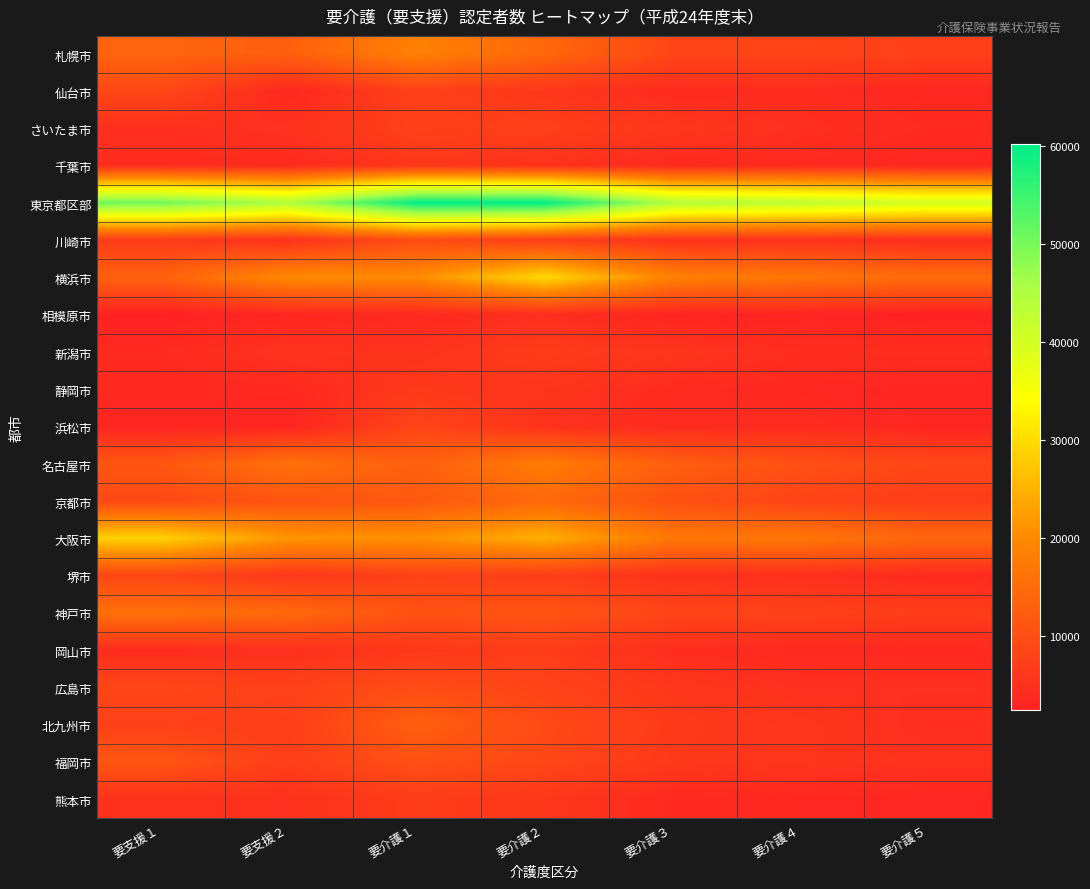

Reading right to left, list all the values displayed in this chart.

札幌市: 要介護５=7629	要介護４=8412	要介護３=8585	要介護２=14373	要介護１=18591	要支援２=12963	要支援１=13665
仙台市: 要介護５=3530	要介護４=4395	要介護３=4215	要介護２=6028	要介護１=7730	要支援２=3599	要支援１=8912
さいたま市: 要介護５=4028	要介護４=4874	要介護３=5963	要介護２=7414	要介護１=7676	要支援２=5141	要支援１=4773
千葉市: 要介護５=3408	要介護４=3970	要介護３=4067	要介護２=5299	要介護１=6123	要支援２=4063	要支援１=4376
東京都区部: 要介護５=40185	要介護４=42988	要介護３=44531	要介護２=60208	要介護１=60112	要支援２=44774	要支援１=50928
川崎市: 要介護５=4591	要介護４=5120	要介護３=5270	要介護２=7251	要介護１=9563	要支援２=5192	要支援１=6662
横浜市: 要介護５=15120	要介護４=16866	要介護３=18667	要介護２=29723	要介護１=20239	要支援２=20122	要支援１=13393
相模原市: 要介護５=2552	要介護４=2881	要介護３=3102	要介護２=4635	要介護１=3880	要支援２=3347	要支援１=2494
新潟市: 要介護５=4609	要介護４=4597	要介護３=5691	要介護２=7021	要介護１=5294	要支援２=5394	要支援１=4061
静岡市: 要介護５=3095	要介護４=3611	要介護３=4344	要介護２=5675	要介護１=6381	要支援２=3892	要支援１=3744
浜松市: 要介護５=3279	要介護４=4373	要介護３=4060	要介護２=5226	要介護１=8504	要支援２=2994	要支援１=3160
名古屋市: 要介護５=8776	要介護４=10360	要介護３=12707	要介護２=17927	要介護１=12946	要支援２=16060	要支援１=11315
京都市: 要介護５=7118	要介護４=8292	要介護３=10417	要介護２=14631	要介護１=11581	要支援２=11009	要支援１=9096
大阪市: 要介護５=14255	要介護４=16922	要介護３=16970	要介護２=24611	要介護１=20849	要支援２=21469	要支援１=28765
堺市: 要介護５=4071	要介護４=4852	要介護３=5073	要介護２=7285	要介護１=7839	要支援２=6043	要支援１=8655
神戸市: 要介護５=7097	要介護４=7948	要介護３=8558	要介護２=11189	要介護１=10664	要支援２=14758	要支援１=15907
岡山市: 要介護５=3807	要介護４=3979	要介護３=4472	要介護２=7023	要介護１=6089	要支援２=4848	要支援１=4246
広島市: 要介護５=5009	要介護４=4913	要介護３=6067	要介護２=8270	要介護１=9837	要支援２=7868	要支援１=8631
北九州市: 要介護５=4697	要介護４=5862	要介護３=6557	要介護２=9391	要介護１=12785	要支援２=7321	要支援１=7724
福岡市: 要介護５=5221	要介護４=5725	要介護３=6340	要介護２=8769	要介護１=10342	要支援２=7213	要支援１=11209
熊本市: 要介護５=3433	要介護４=3616	要介護３=3923	要介護２=6089	要介護１=7086	要支援２=5058	要支援１=5272